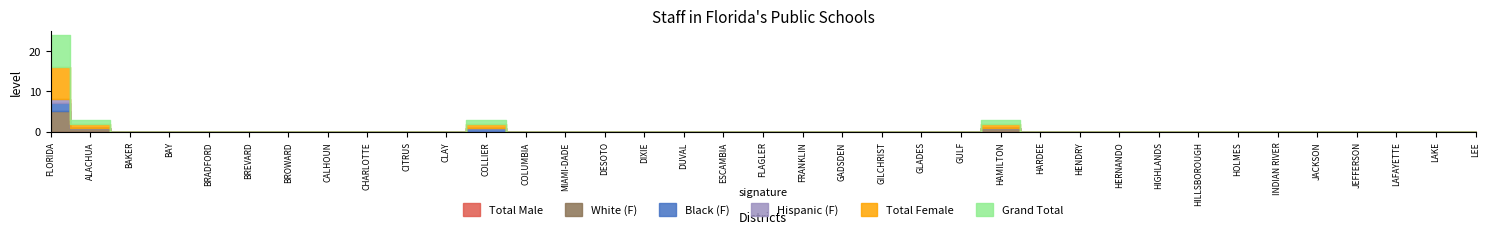

True or false: Black (F) and Total Male cross at least once.

False